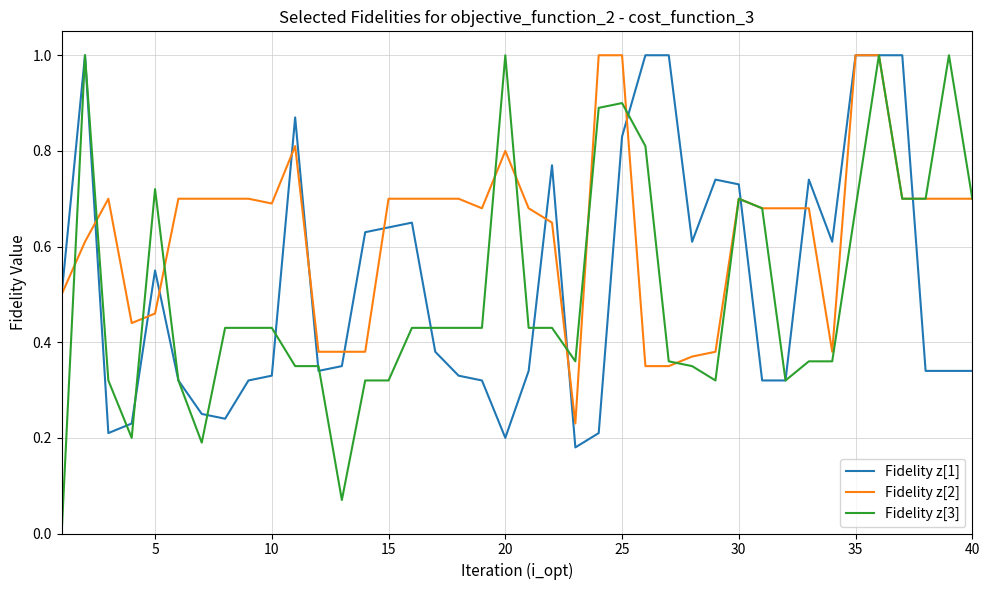

What is the highest value of the Fidelity z[3] series?

1.0